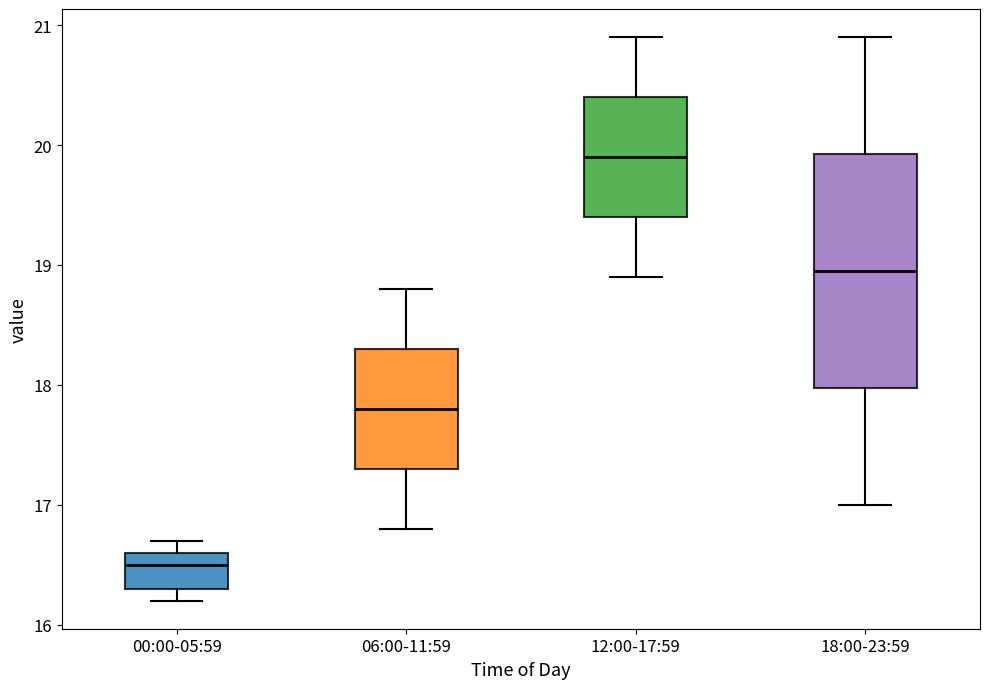

Which box is the tallest, from its lower edge to its upper edge?

18:00-23:59